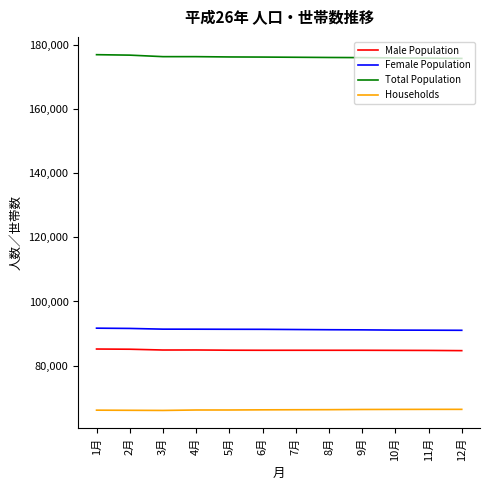

Which series has the largest total across all categories?

Total Population